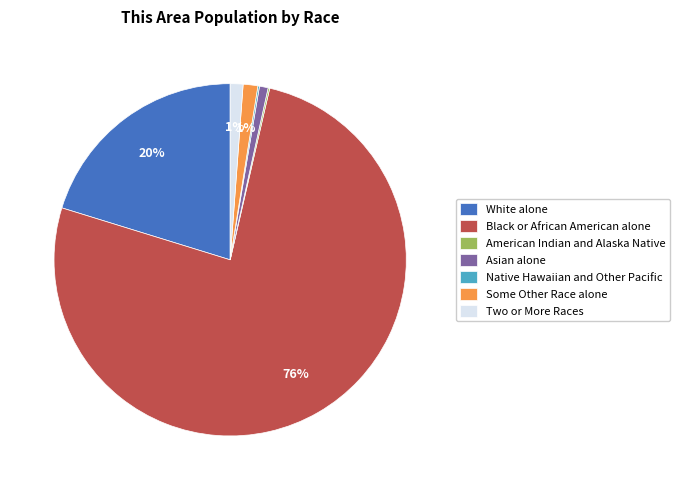

Is it true that Some Other Race alone is 1% of the pie?

True